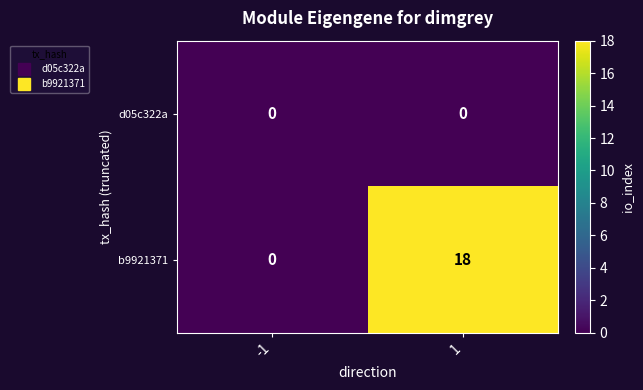

Reading left to right, extract all data points from this chart.

d05c322a: -1=0	1=0
b9921371: -1=0	1=18